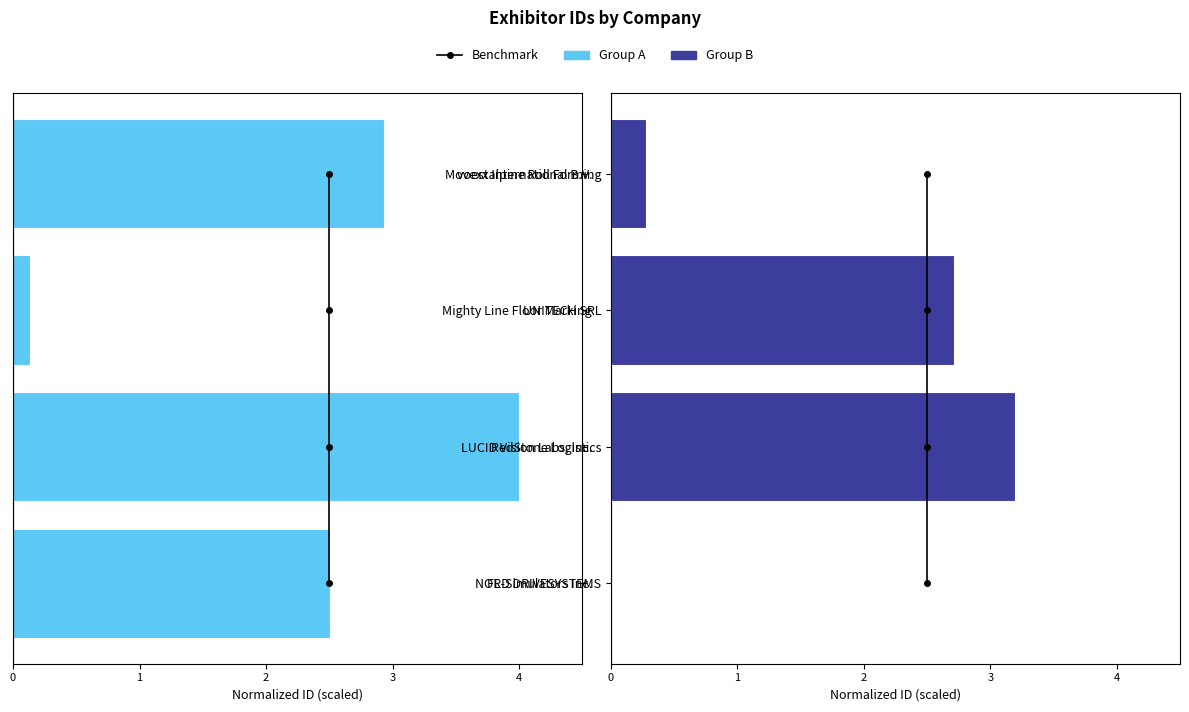

Rank the series at 2 from highest to lowest value.

Group B (right), Benchmark, Group A (left)